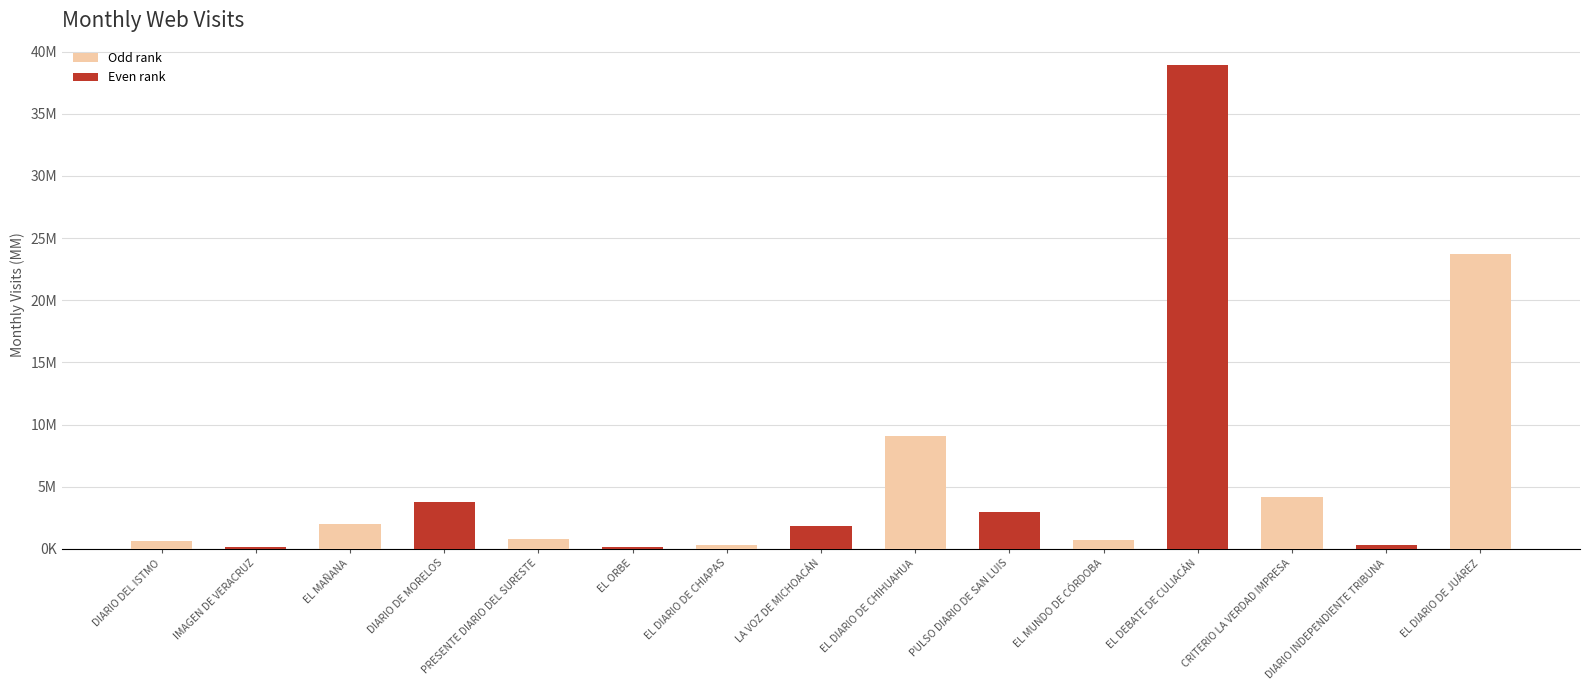

What is the label of the 7th bar from the right?

EL DIARIO DE CHIHUAHUA